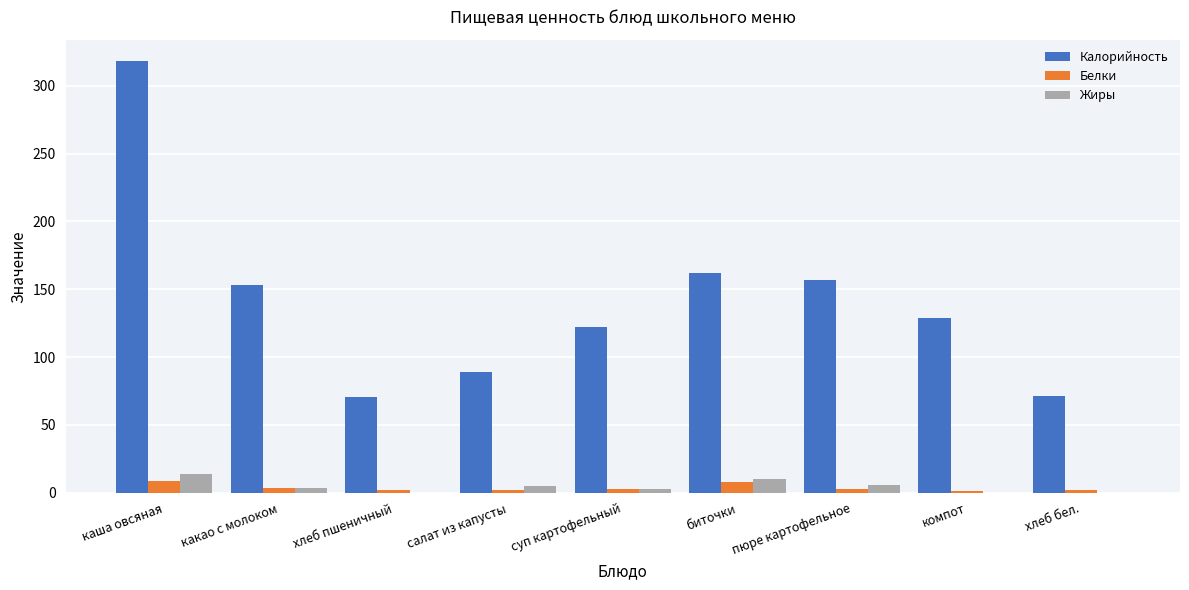

Between суп картофельный and пюре картофельное, which series saw the biggest shift?

Калорийность